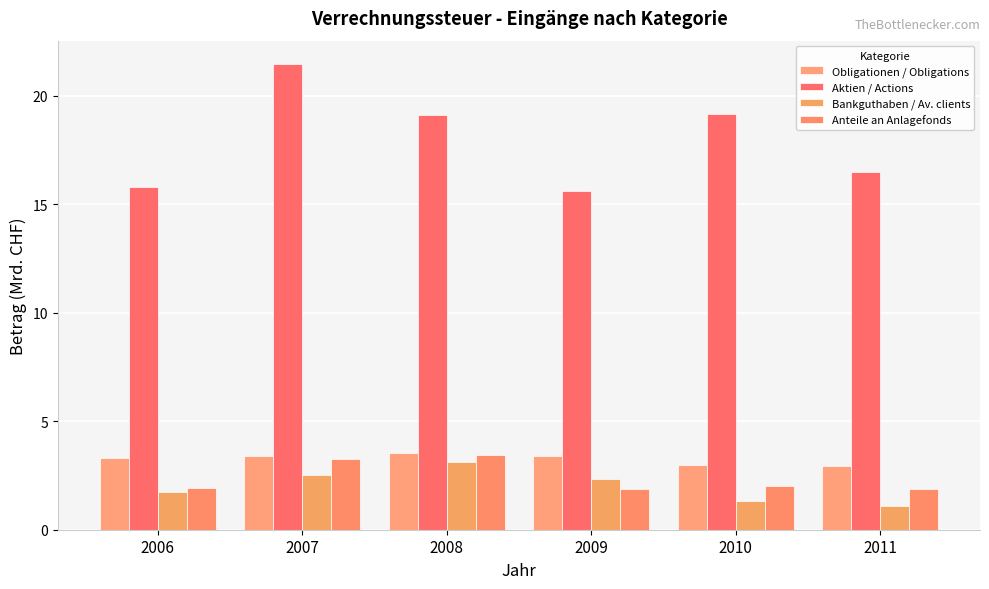

List the series in order of their peak value, lowest first.

Bankguthaben / Av. clients, Anteile an Anlagefonds, Obligationen / Obligations, Aktien / Actions